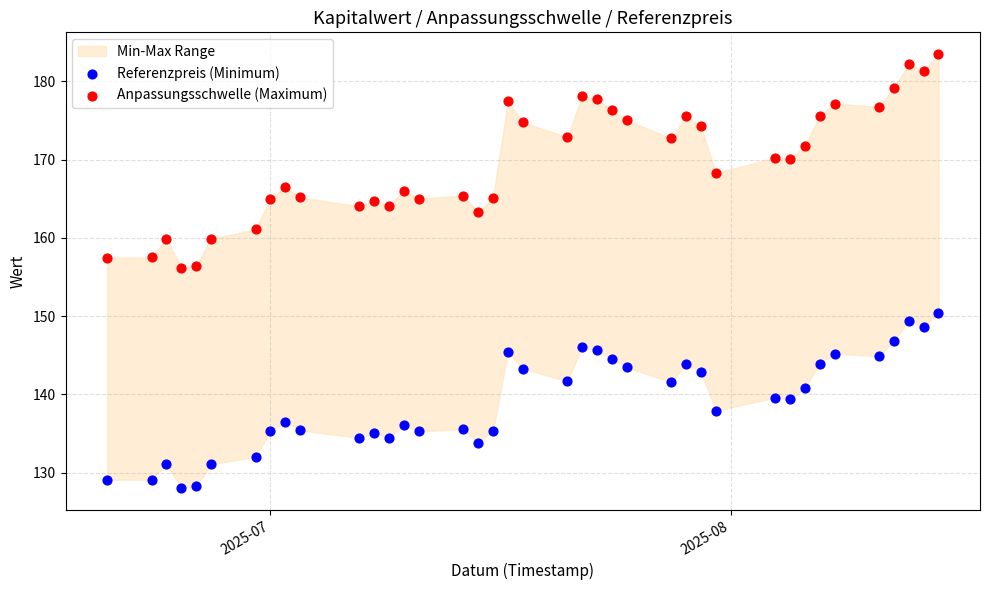

Which series reaches the maximum Y coordinate?

Anpassungsschwelle (Maximum)